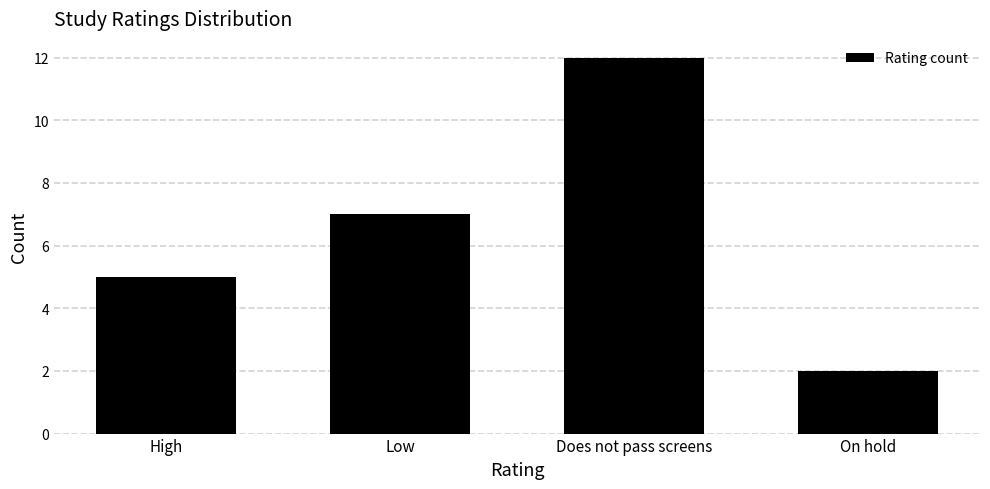

Reading right to left, list all the values displayed in this chart.

On hold=2	Does not pass screens=12	Low=7	High=5